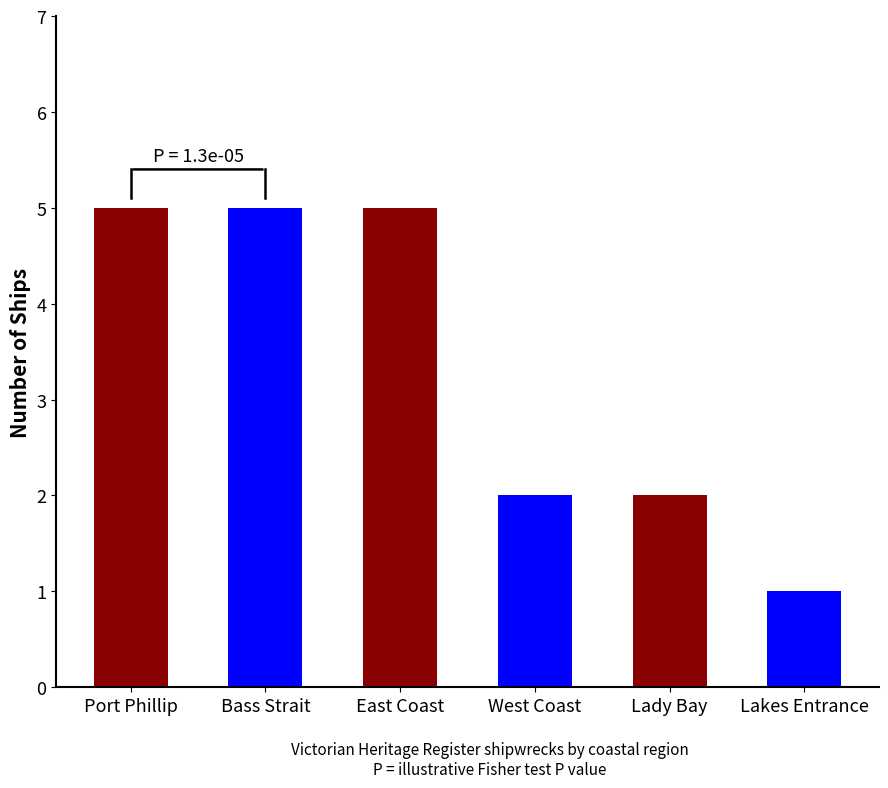

True or false: the data shows 7 at Bass Strait.

False